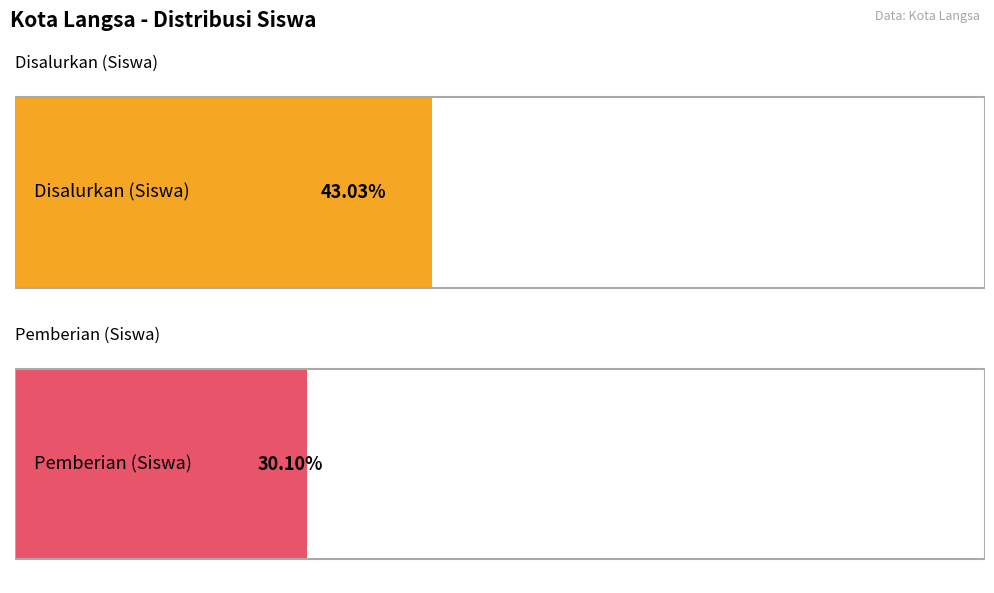

True or false: Disalurkan (Siswa) has a value of 116 at Langsa Baro SMA.

False